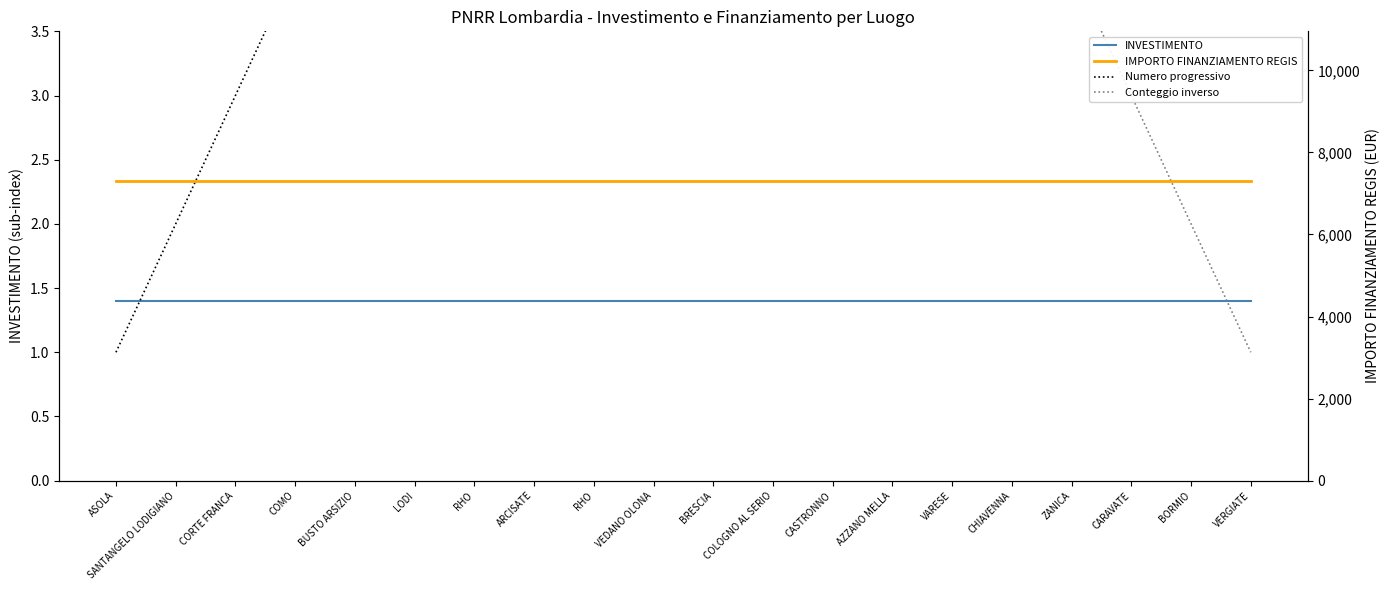

Read the Numero progressivo value at RHO.

9.0